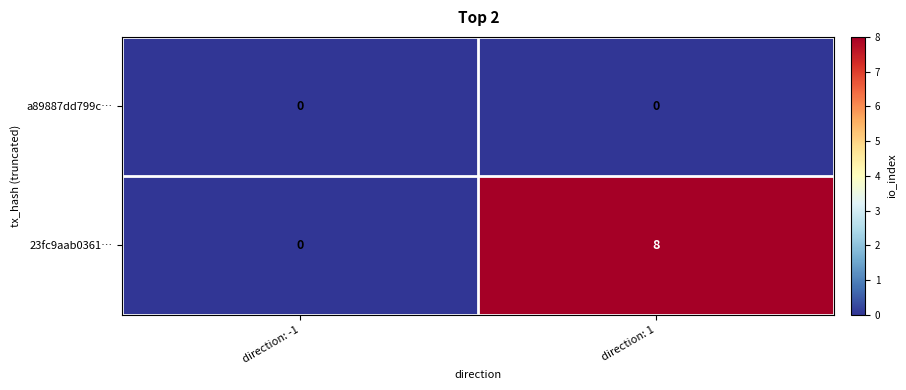

List the series in order of their overall mean, highest first.

23fc9aab0361…, a89887dd799c…